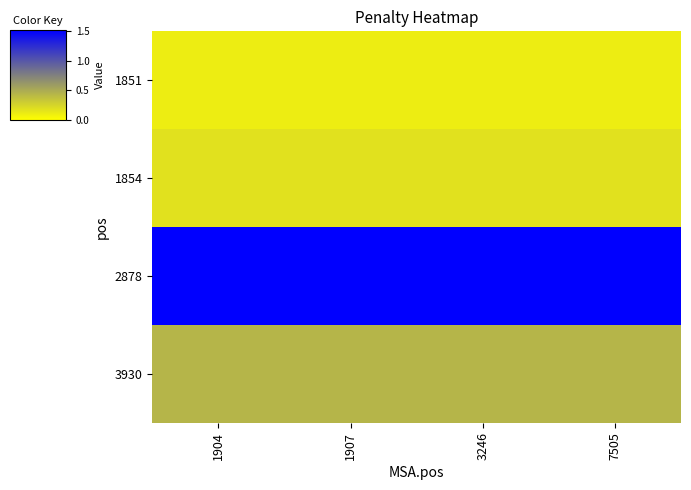

What is the smallest value displayed?

0.1